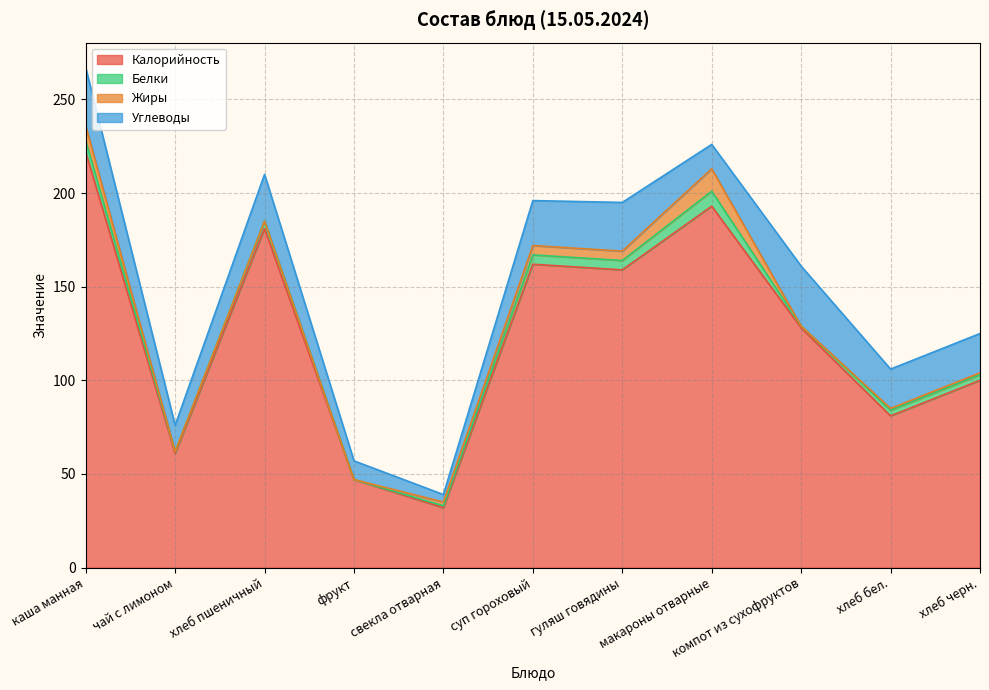

Is the value of Углеводы at хлеб бел. greater than the value of Жиры at фрукт?

Yes